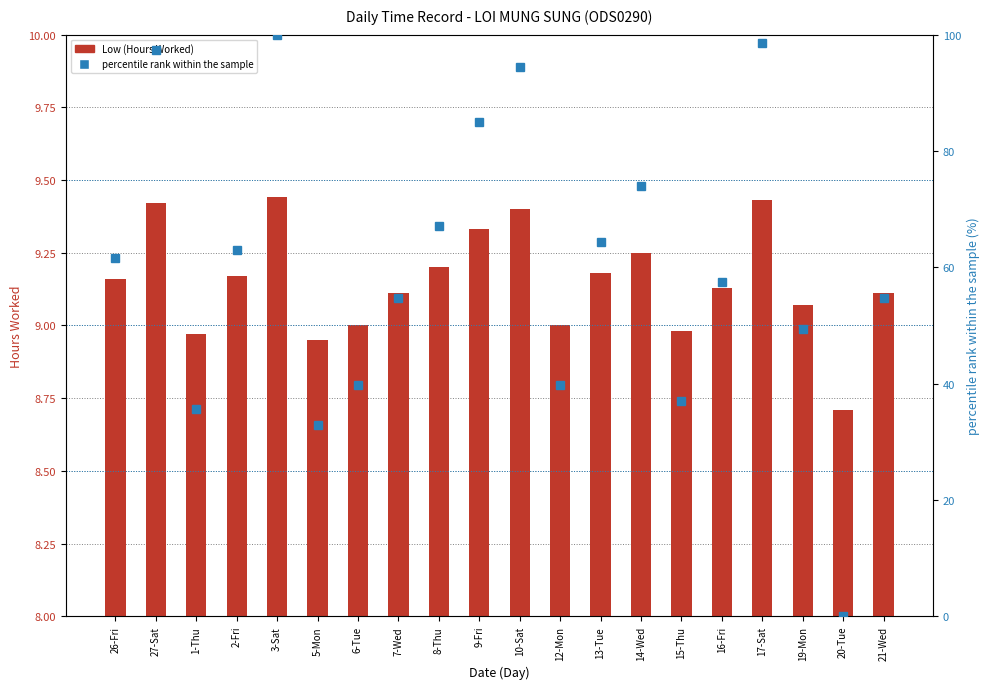

What position from the left is 12-Mon?

12